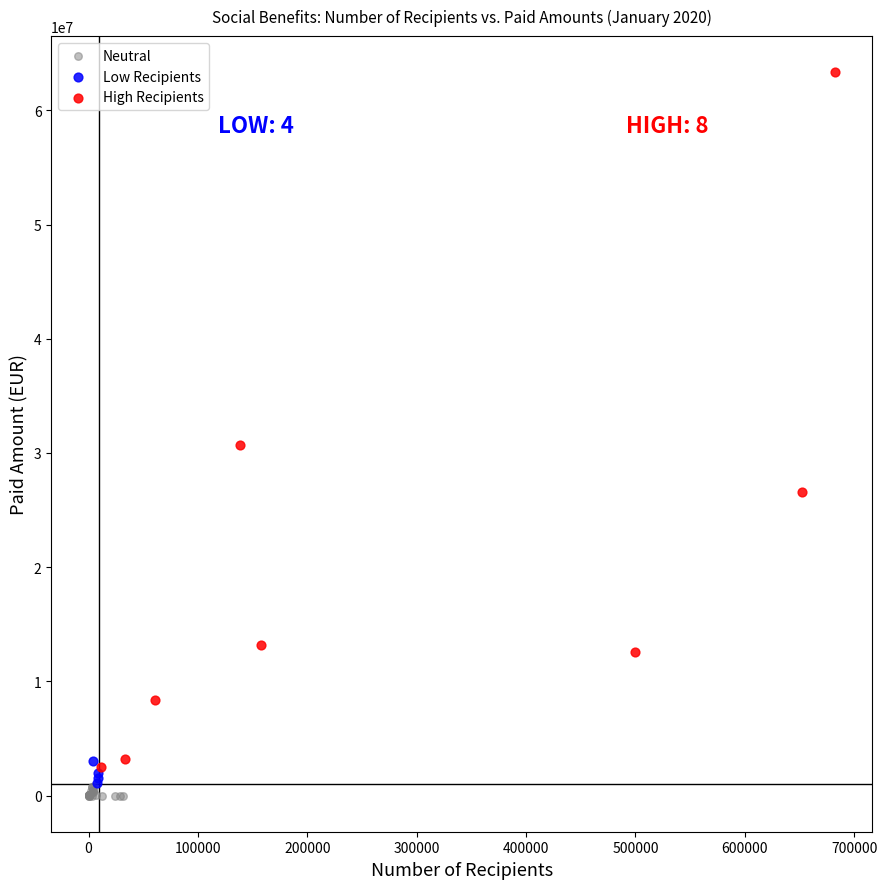

Which series contains the lowest Y value?

Neutral